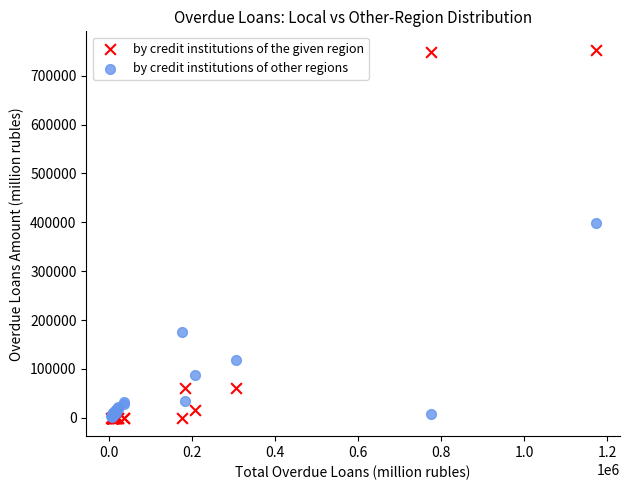

In the by credit institutions of other regions series, what Y value is closest to 199873?

176240